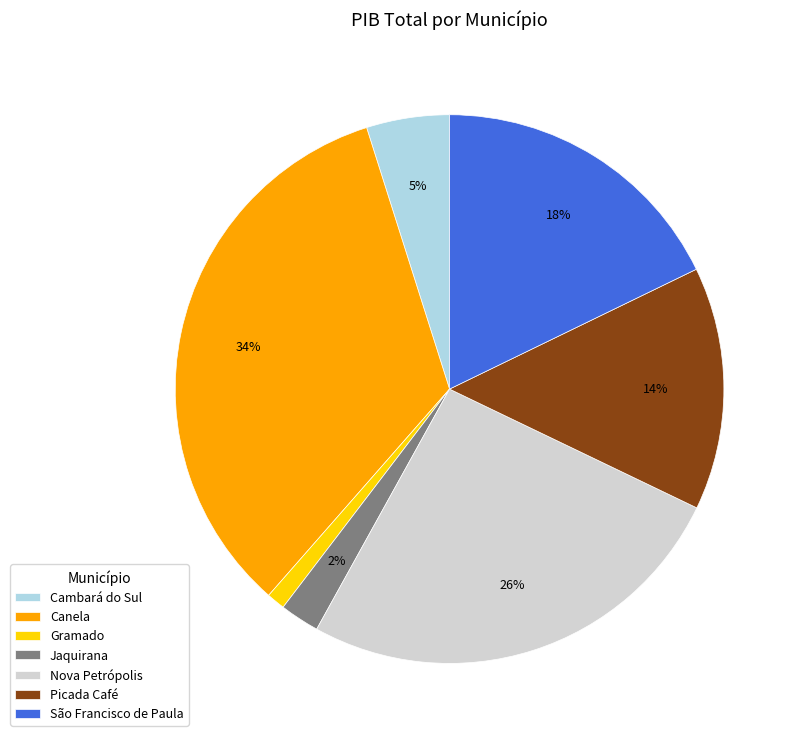

What percentage is the Canela slice, to the nearest percent?

34%